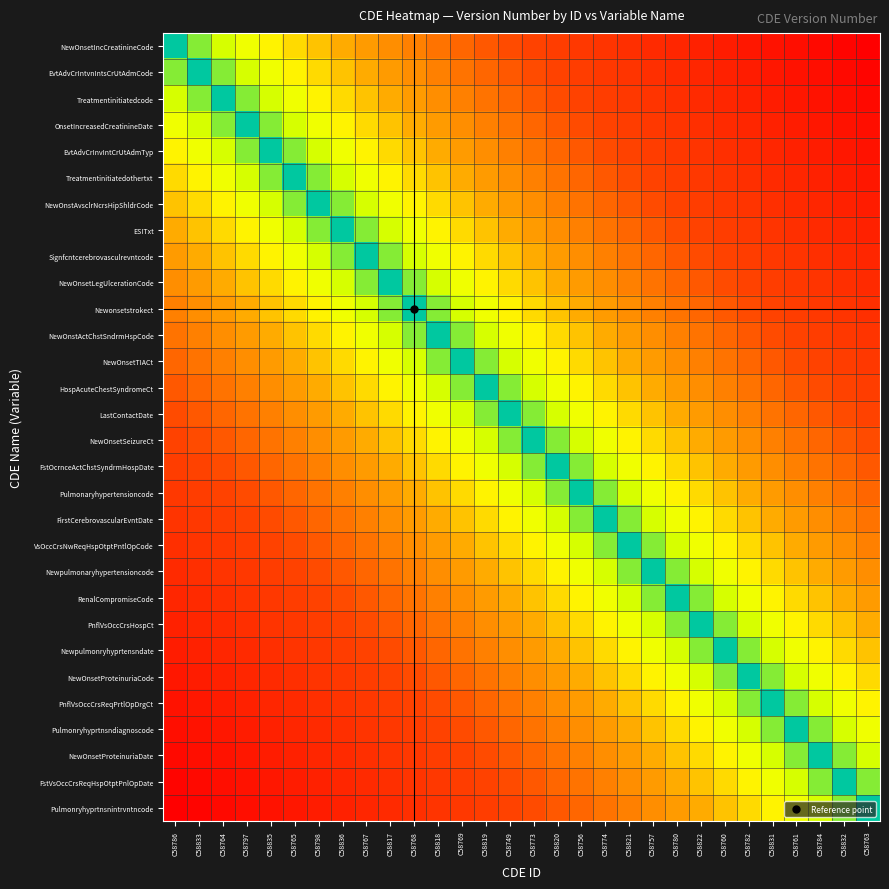

How many categories are shown in the chart?

30